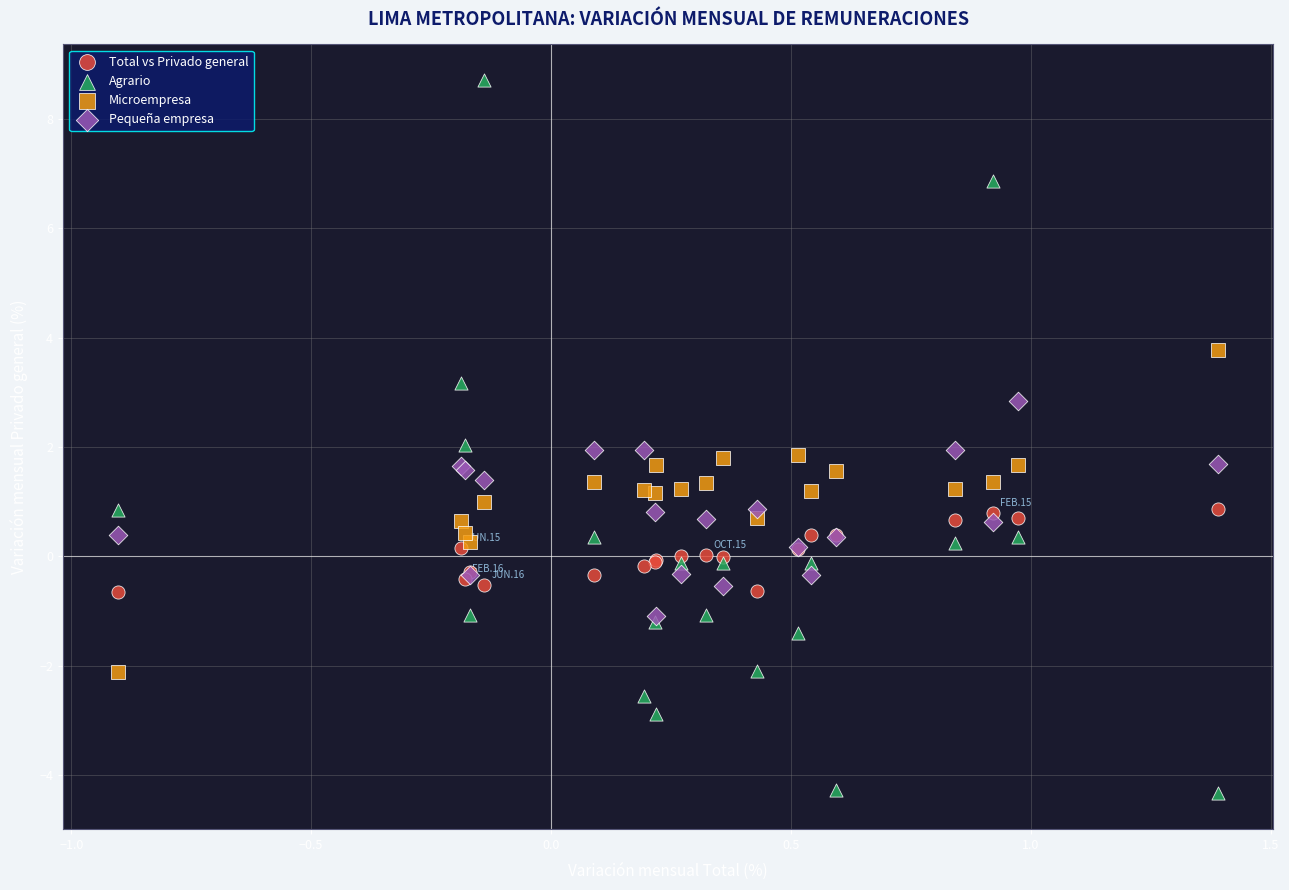

Which series contains the lowest Y value?

Agrario